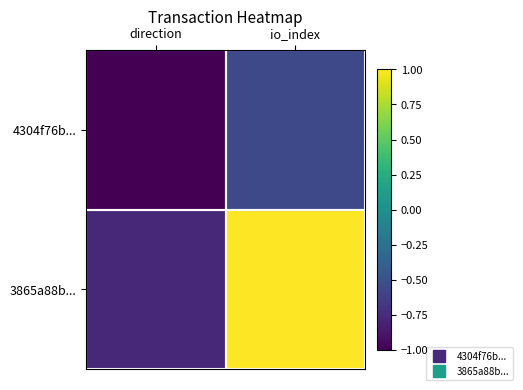

Rank the series by their maximum value, from lowest to highest.

4304f76b..., 3865a88b...